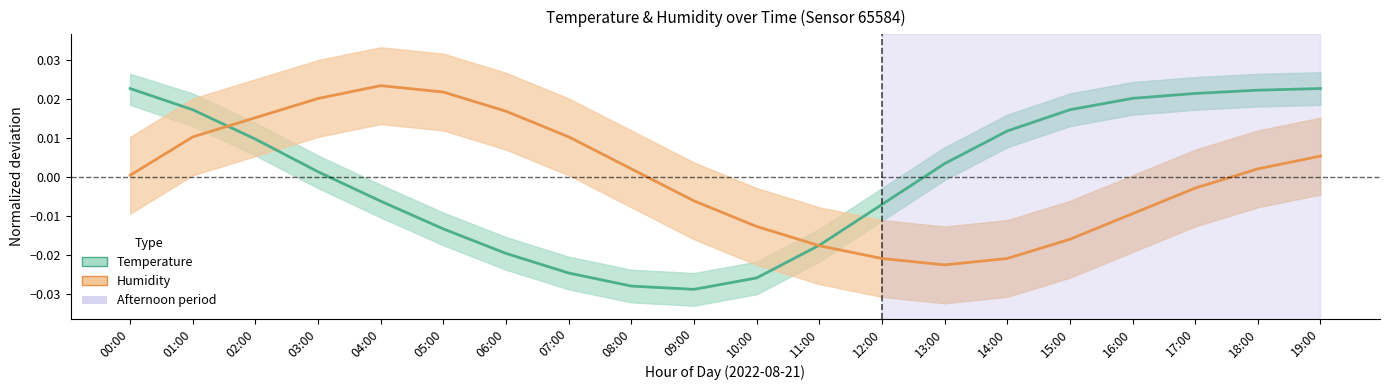

Reading right to left, list all the values displayed in this chart.

Temperature (normalized): 19:00=0.0	18:00=0.0	17:00=0.0	16:00=0.0	15:00=0.0	14:00=0.0	13:00=0.0	12:00=-0.0	11:00=-0.0	10:00=-0.0	09:00=-0.0	08:00=-0.0	07:00=-0.0	06:00=-0.0	05:00=-0.0	04:00=-0.0	03:00=0.0	02:00=0.0	01:00=0.0	00:00=0.0
Humidity (normalized): 19:00=0.0	18:00=0.0	17:00=-0.0	16:00=-0.0	15:00=-0.0	14:00=-0.0	13:00=-0.0	12:00=-0.0	11:00=-0.0	10:00=-0.0	09:00=-0.0	08:00=0.0	07:00=0.0	06:00=0.0	05:00=0.0	04:00=0.0	03:00=0.0	02:00=0.0	01:00=0.0	00:00=0.0